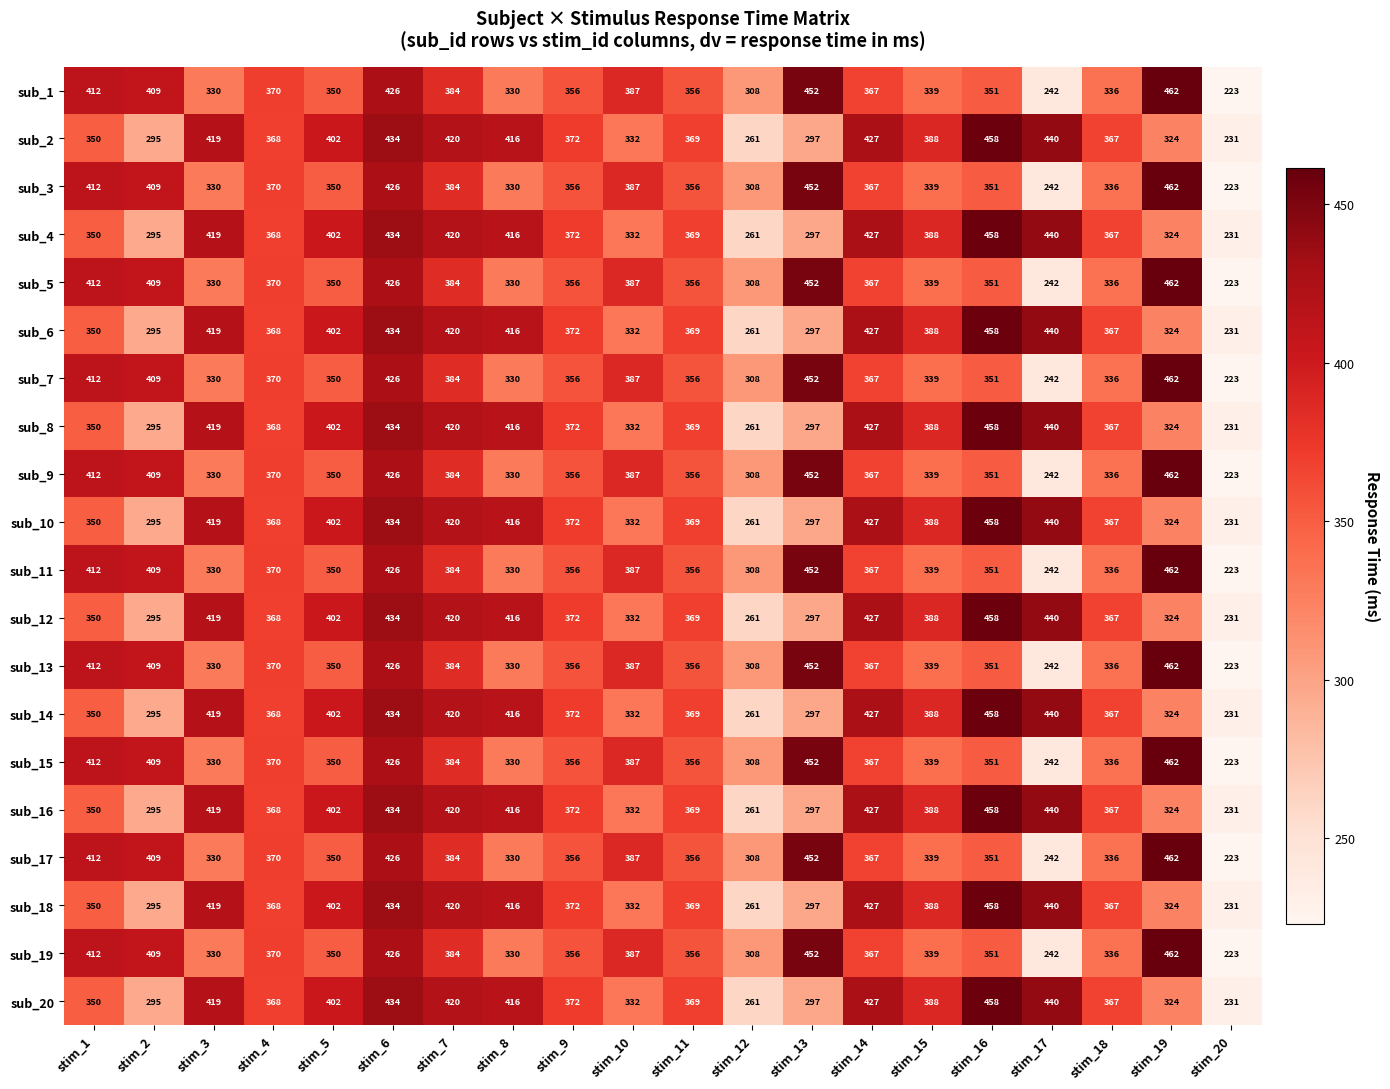

What is the total value across all series at stim_12?

5690